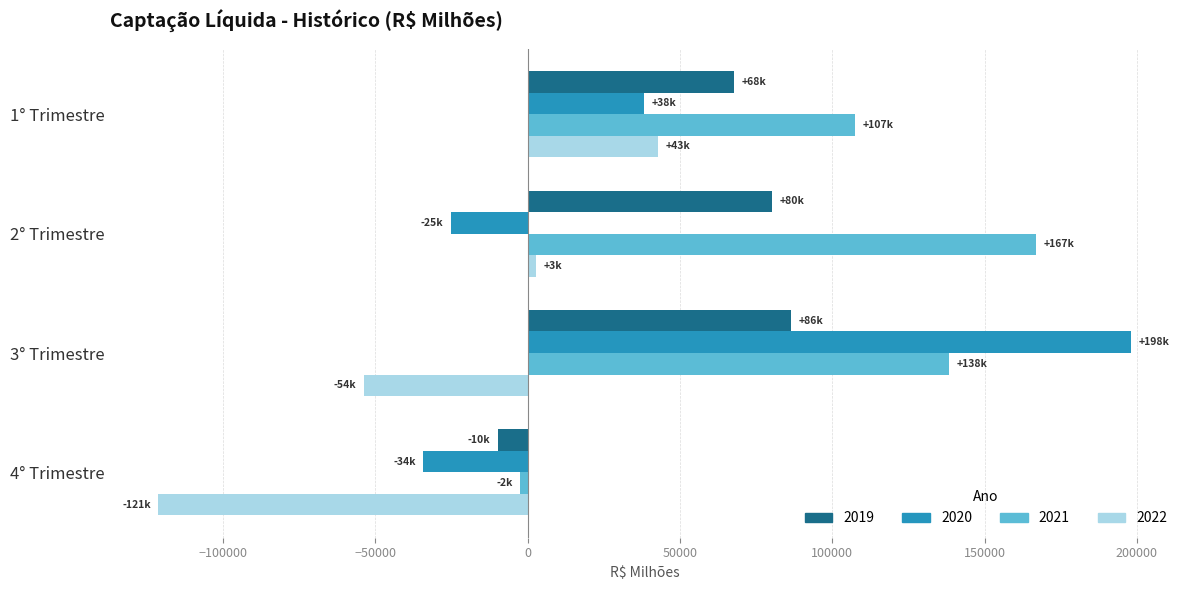

Which label corresponds to the smallest value in the chart?

4° Trimestre